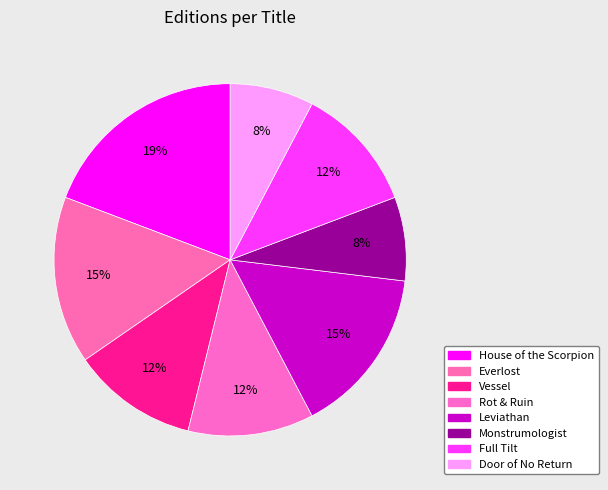

How many segments does this pie chart have?

8